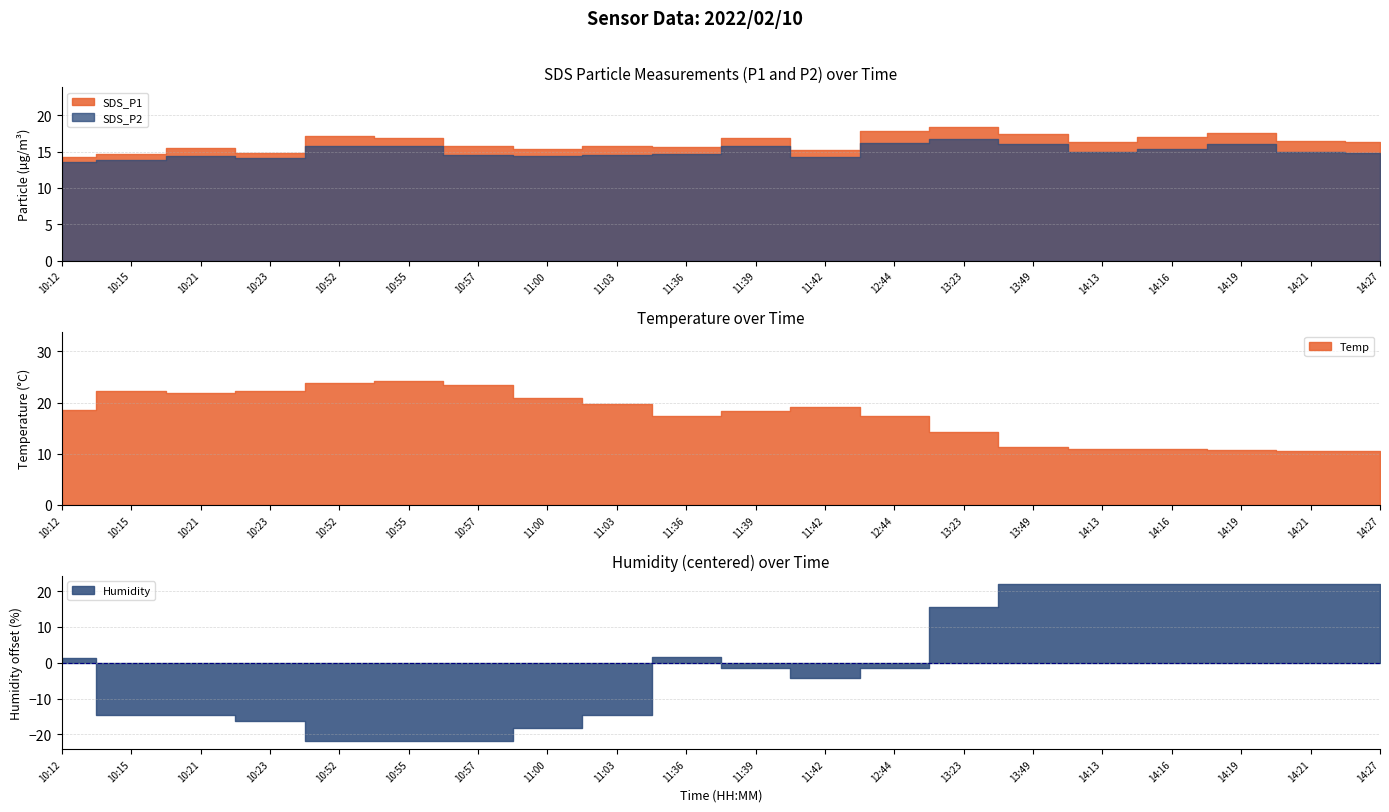

What is the label of the 11th point from the left?

11:39